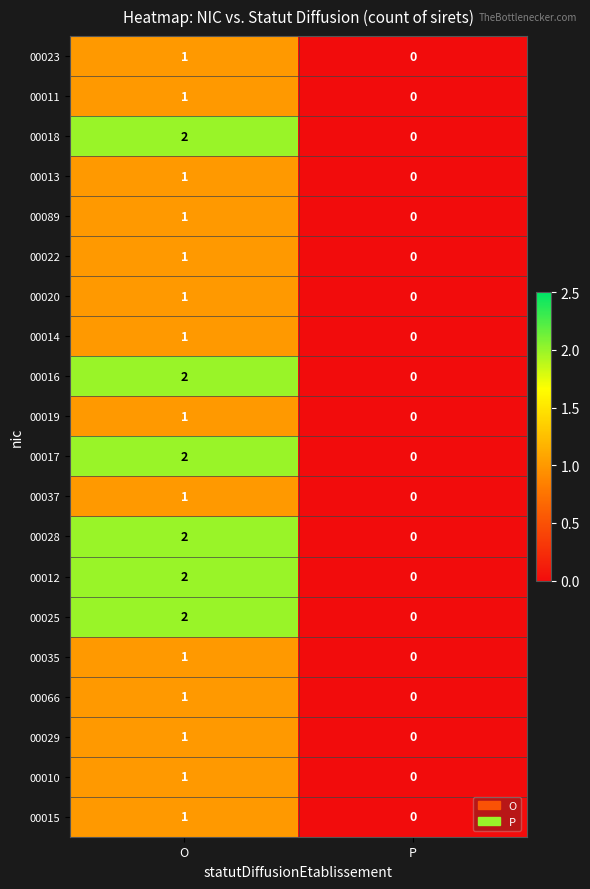

Which category has the lowest value in the 00017 series?

P